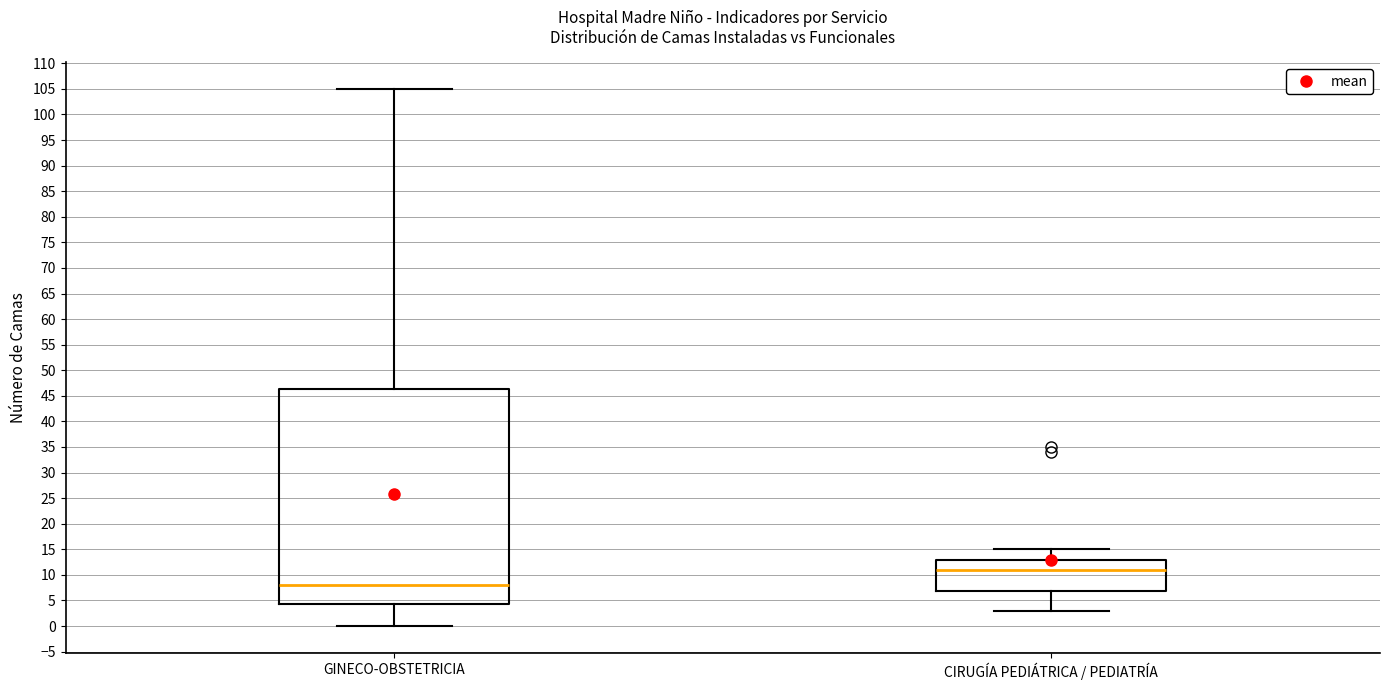

Reading left to right, transcribe this box plot: for each box, give where its median line is, the range the box spans, and where its two whiskers end, as read against the y-axis. The values are not printed on the chart, so give them approximately, as read against the axis.

GINECO-OBSTETRICIA: median 8.0, box 4.5 to 46.5, whiskers 0.0 to 105.0
CIRUGÍA PEDIÁTRICA / PEDIATRÍA: median 11.0, box 7.0 to 13.0, whiskers 3.0 to 15.0